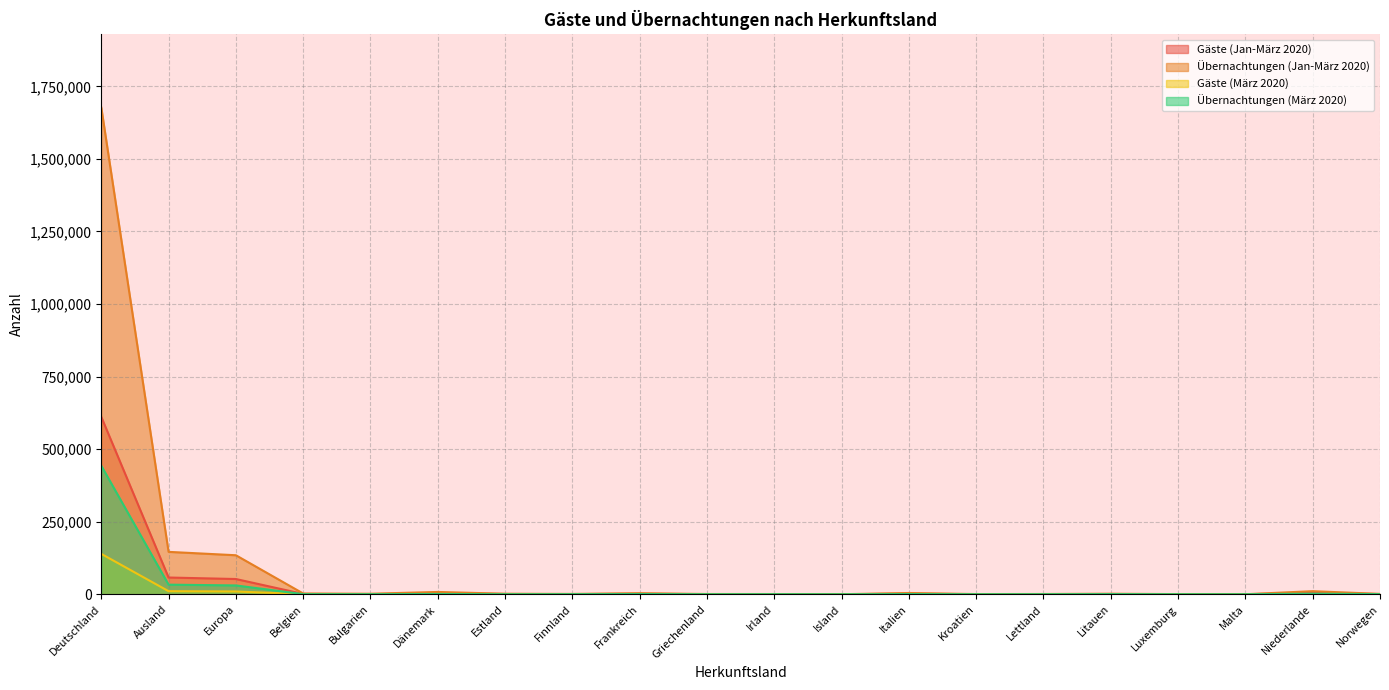

At which label does Gäste (Jan-März 2020) first exceed 757?

Deutschland